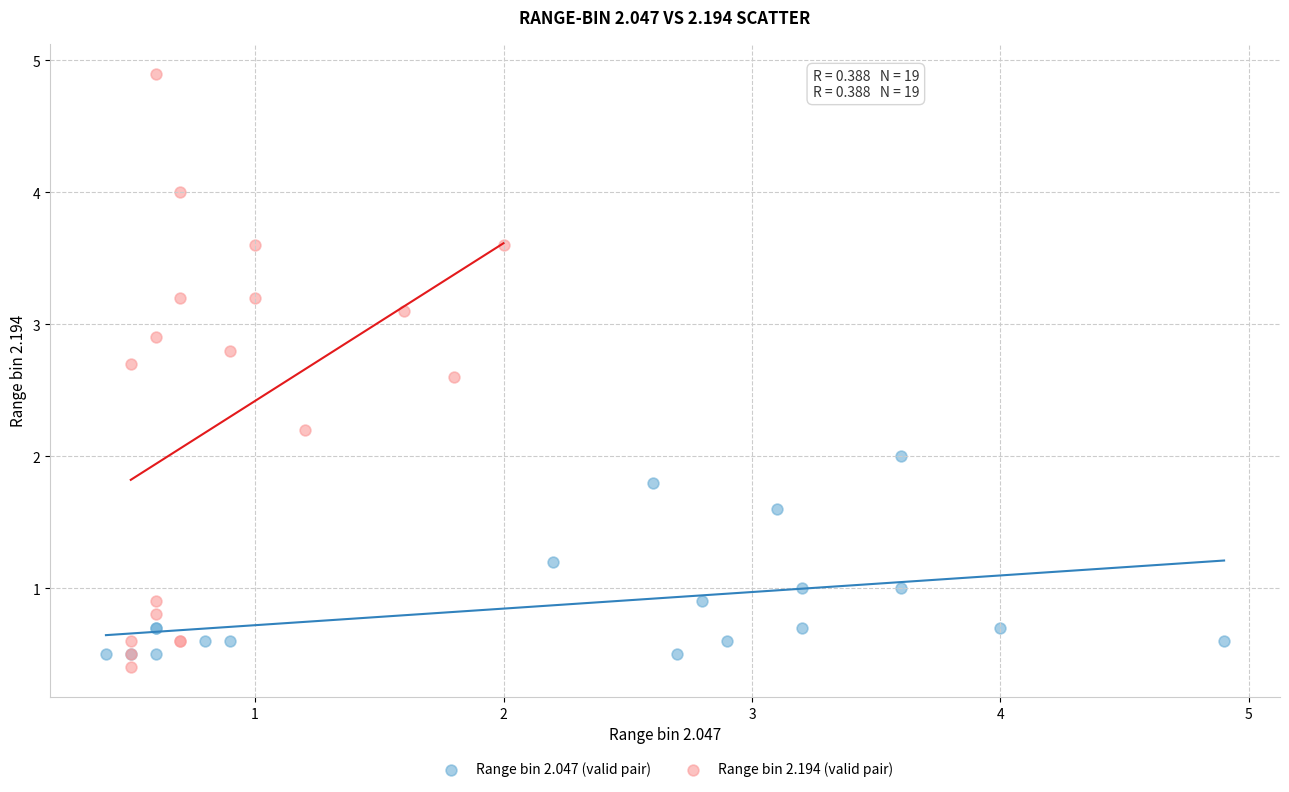

Which series contains the highest Y value?

Range bin 2.194 (valid pair)